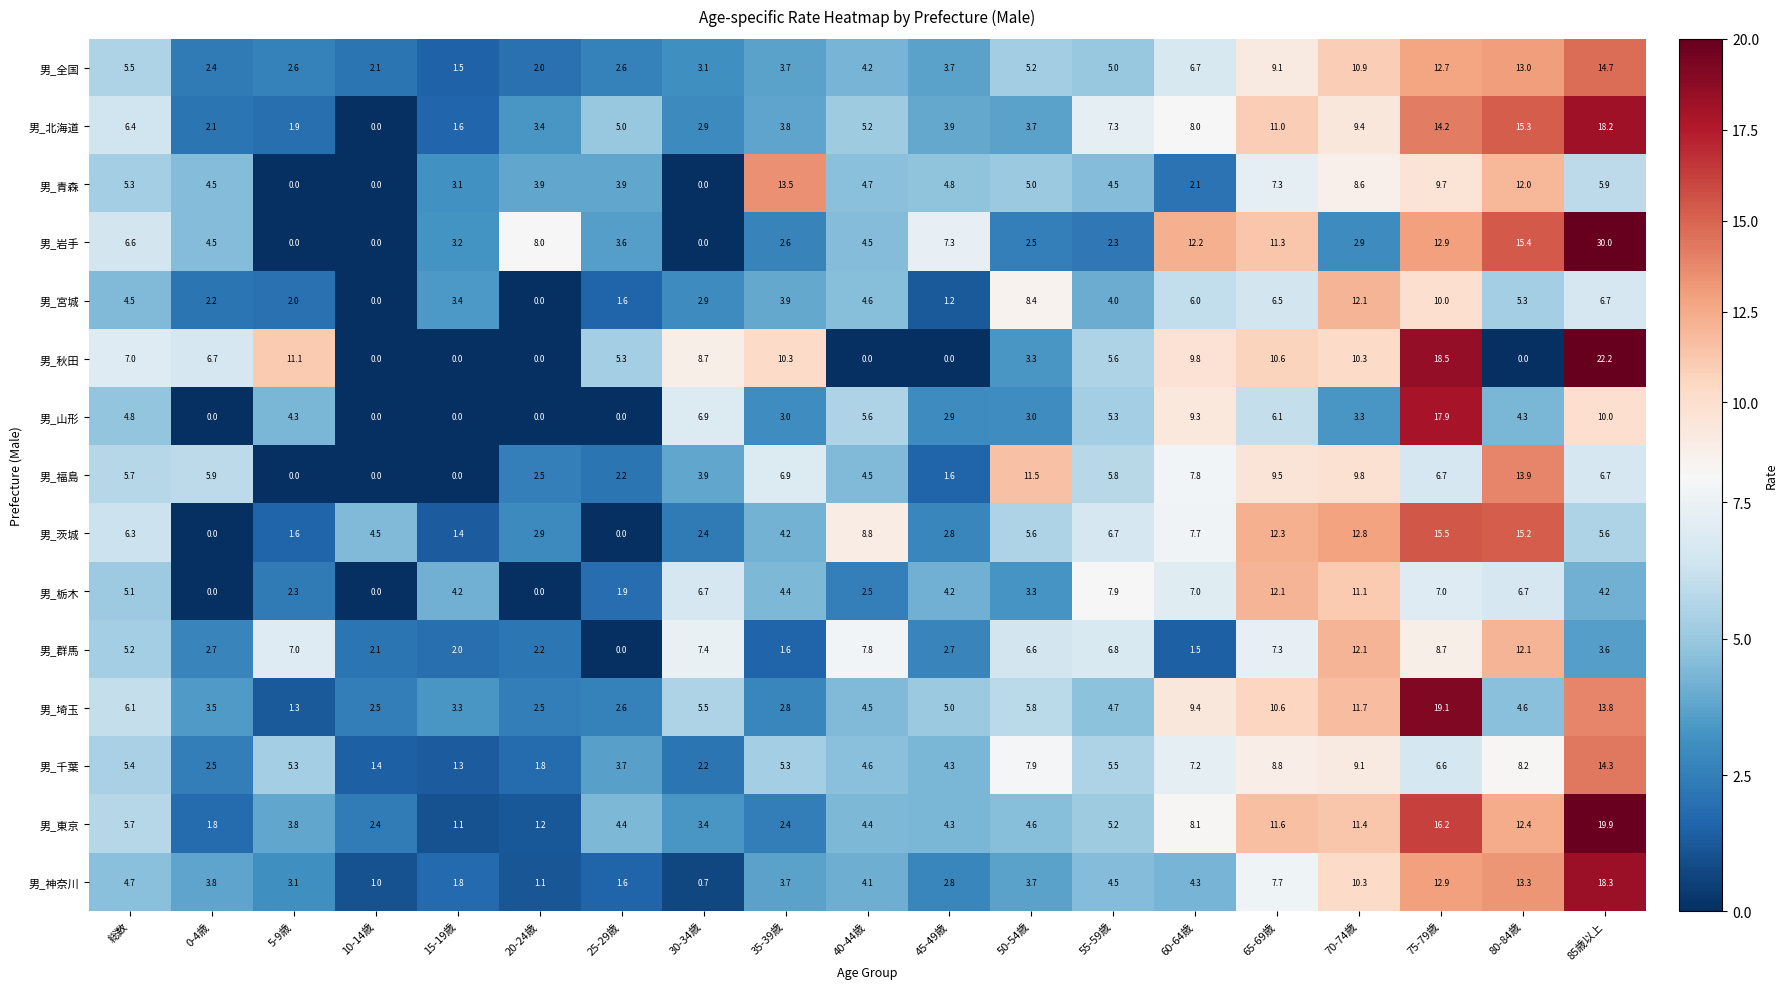

What is the average value of the 男_群馬 series?

5.2